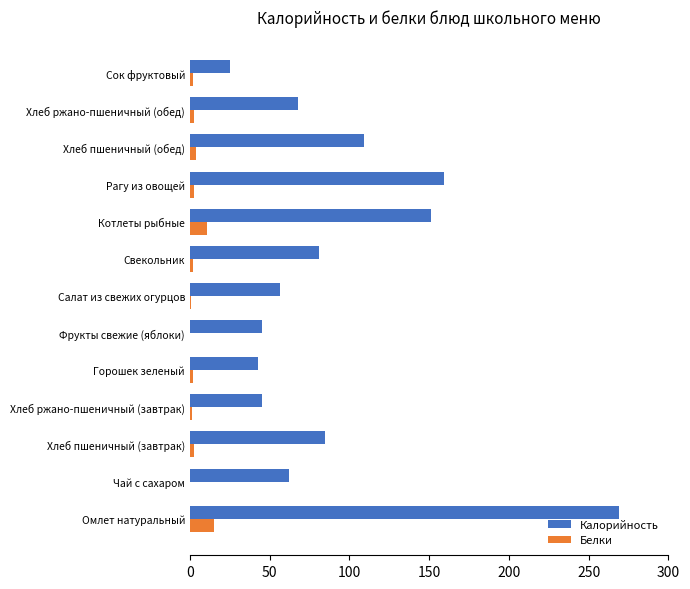

Which series has the largest total across all categories?

Калорийность